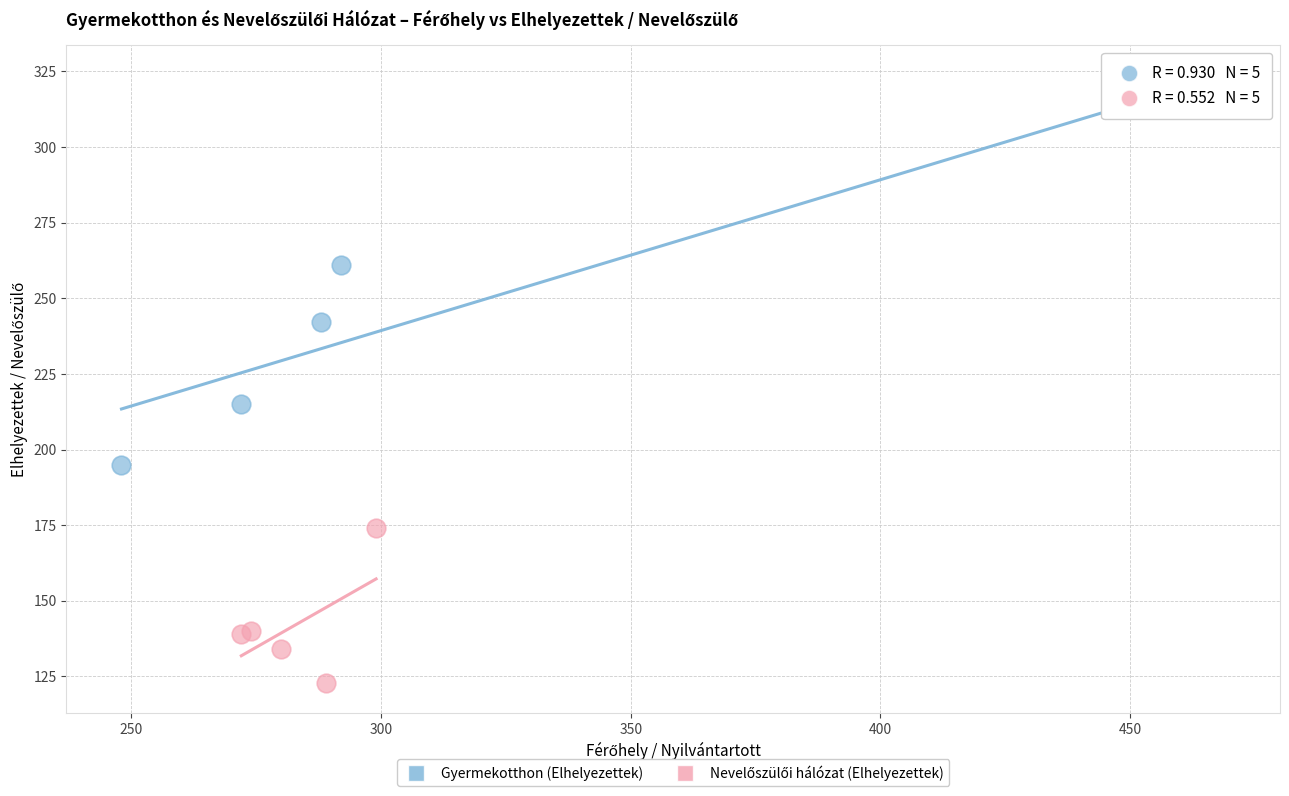

Which series has the largest Y range (max minus min)?

Gyermekotthon (Elhelyezettek)